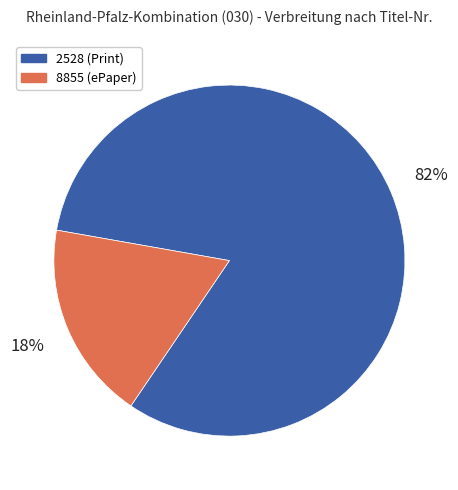

Which has a higher value, 2528 or 8855?

2528